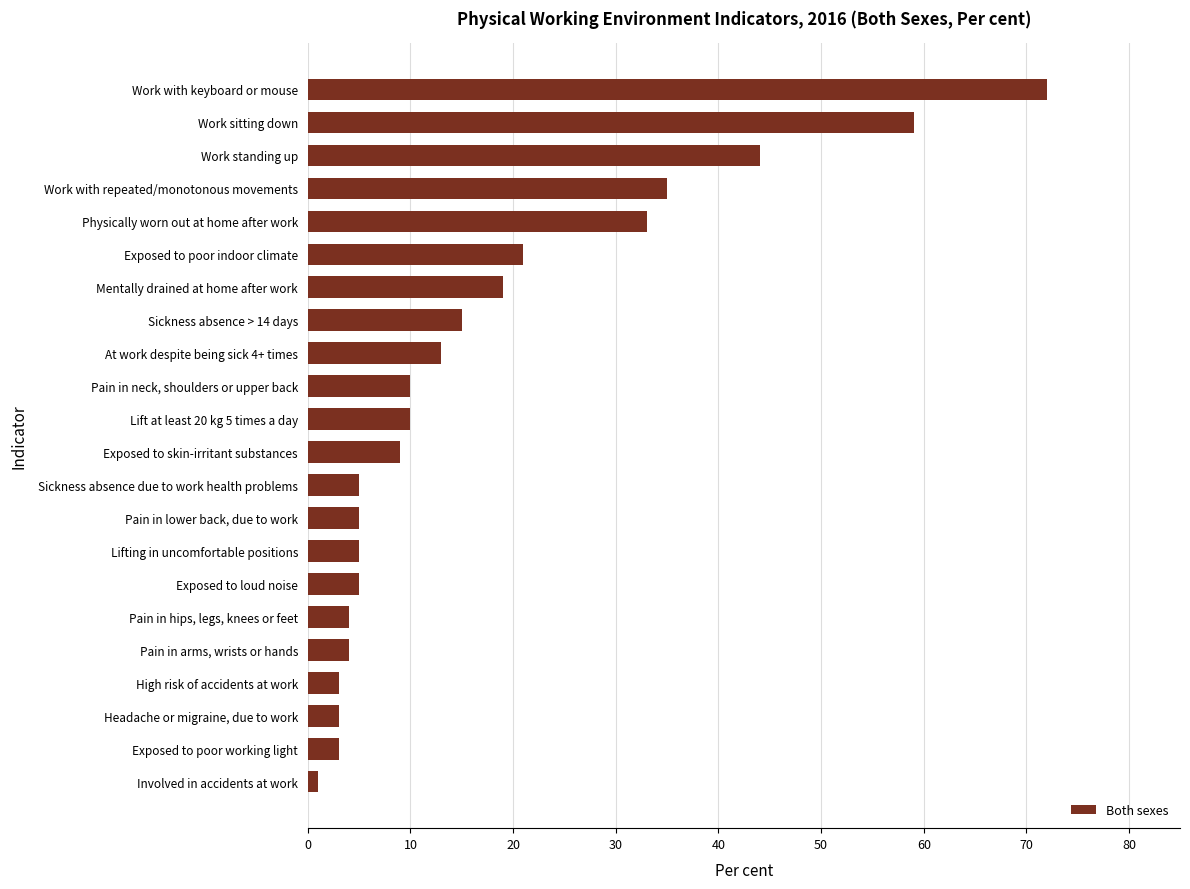

What is the change in value from Exposed to skin-irritant substances to Mentally drained at home after work?

+10